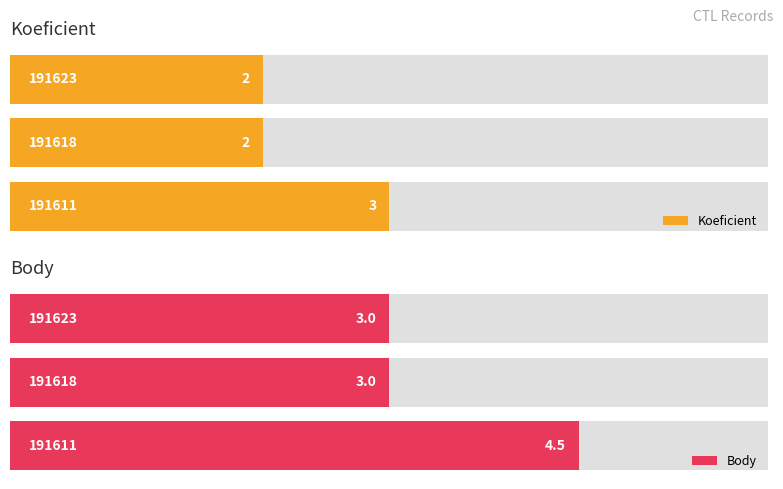

The Koeficient series shows 3.0 at 191611. True or false?

True